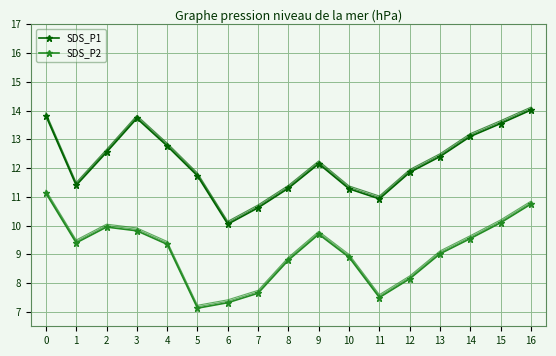

Between 9 and 16, which series saw the biggest shift?

SDS_P1